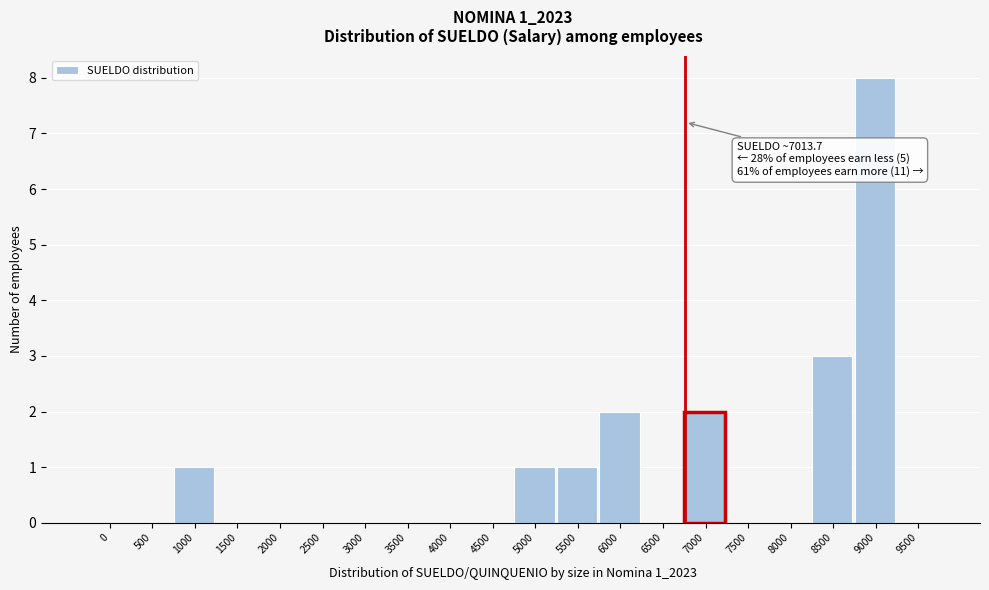

Reading left to right, transcribe all the data shown in this chart.

0=0	500=0	1000=1	1500=0	2000=0	2500=0	3000=0	3500=0	4000=0	4500=0	5000=1	5500=1	6000=2	6500=0	7000=2	7500=0	8000=0	8500=3	9000=8	9500=0